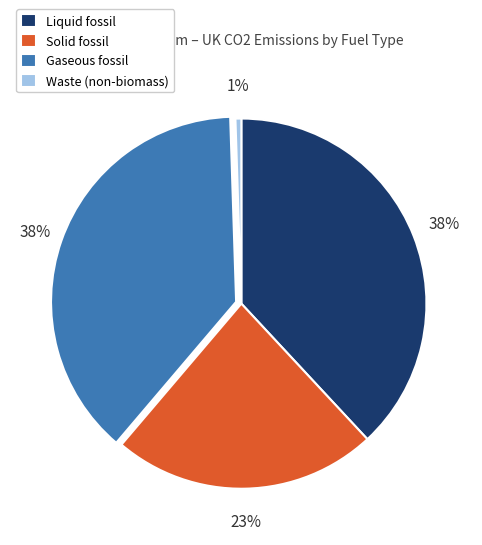

Is there a majority slice in this chart?

No